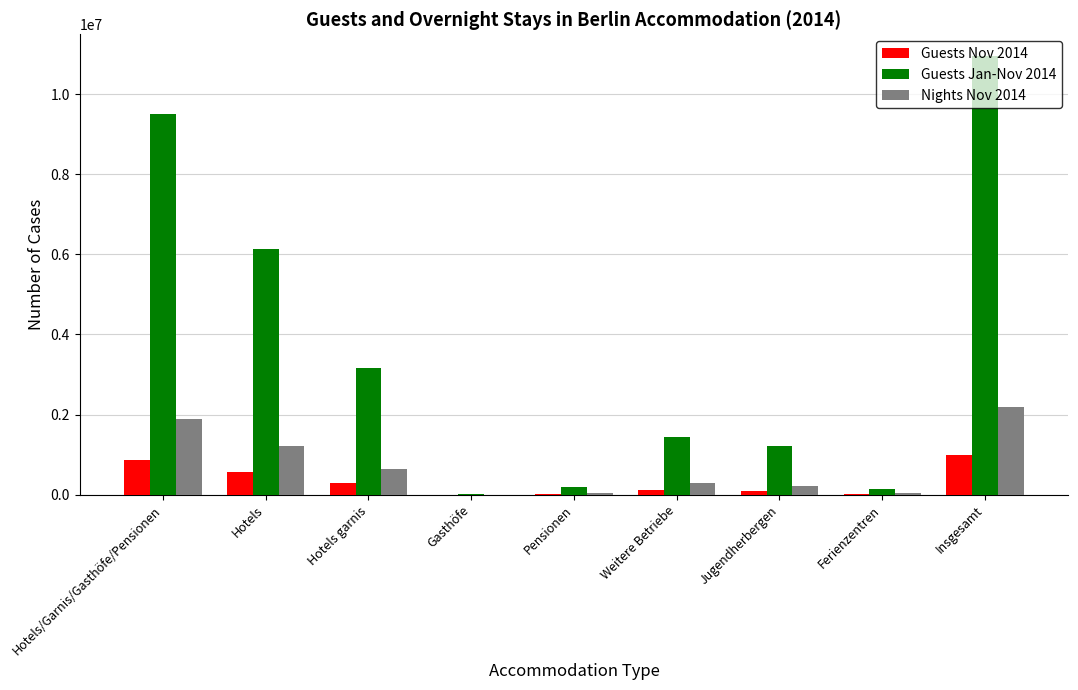

Which category has the highest value across all series?

Insgesamt